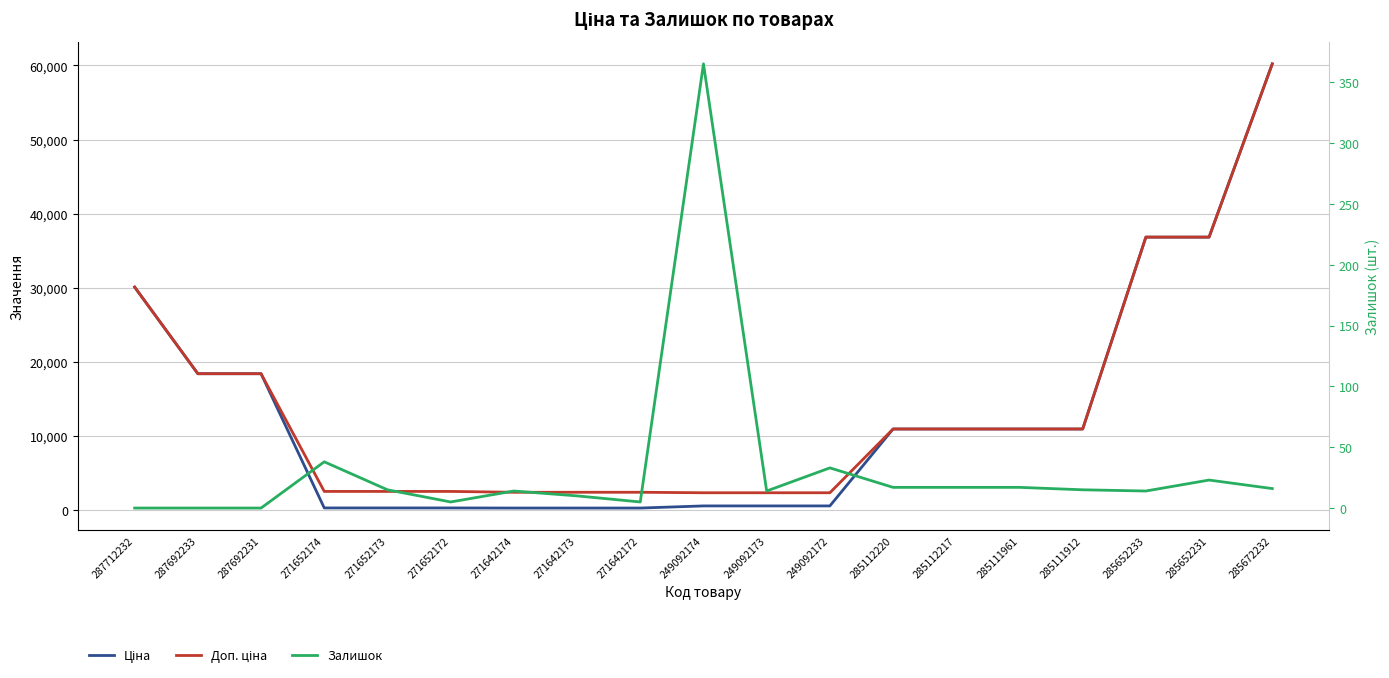

True or false: Доп. ціна and Залишок cross at least once.

False